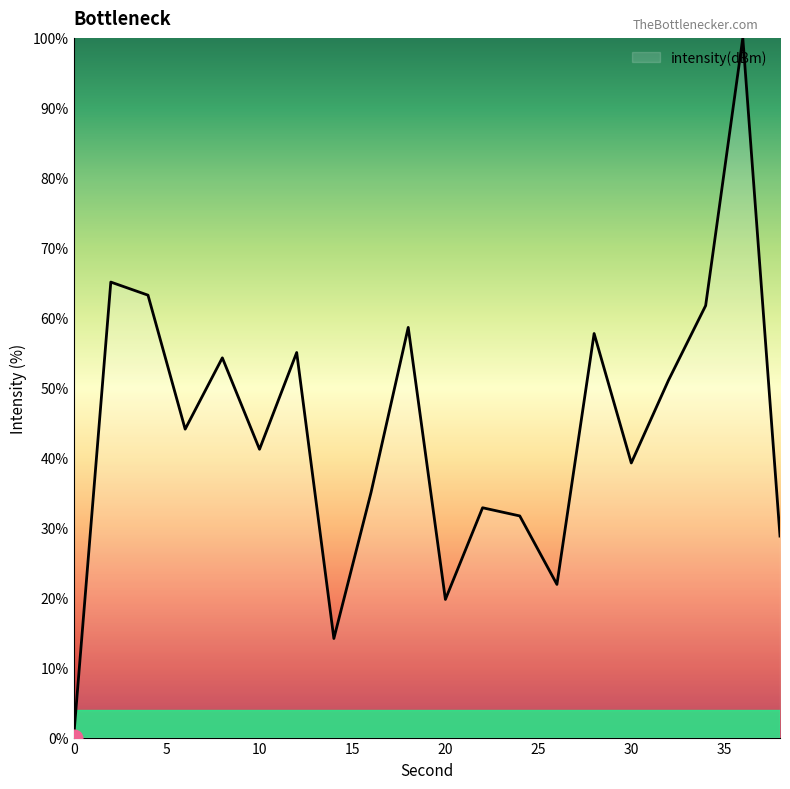

What is the difference between the maximum and minimum values?

100.0